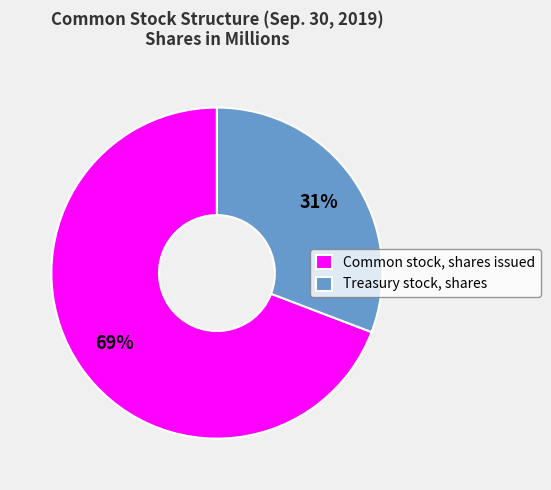

To the nearest percent, what is the average slice percentage?

50%